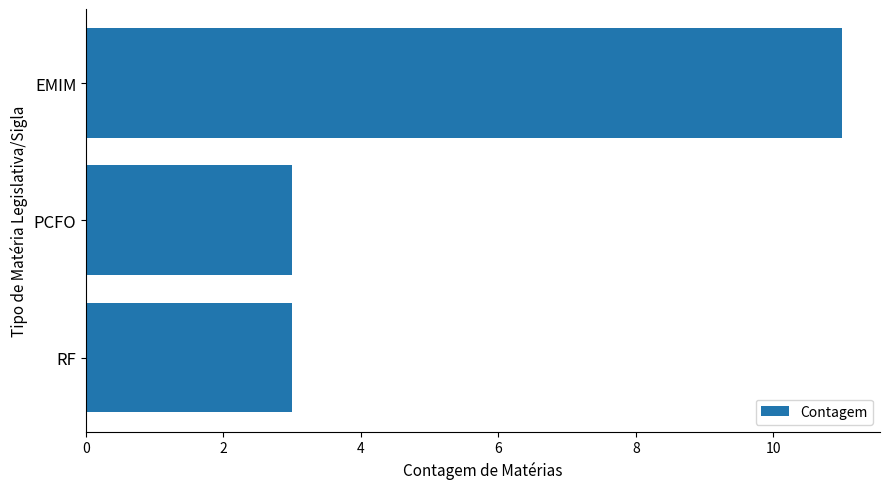

What is the smallest value displayed?

3